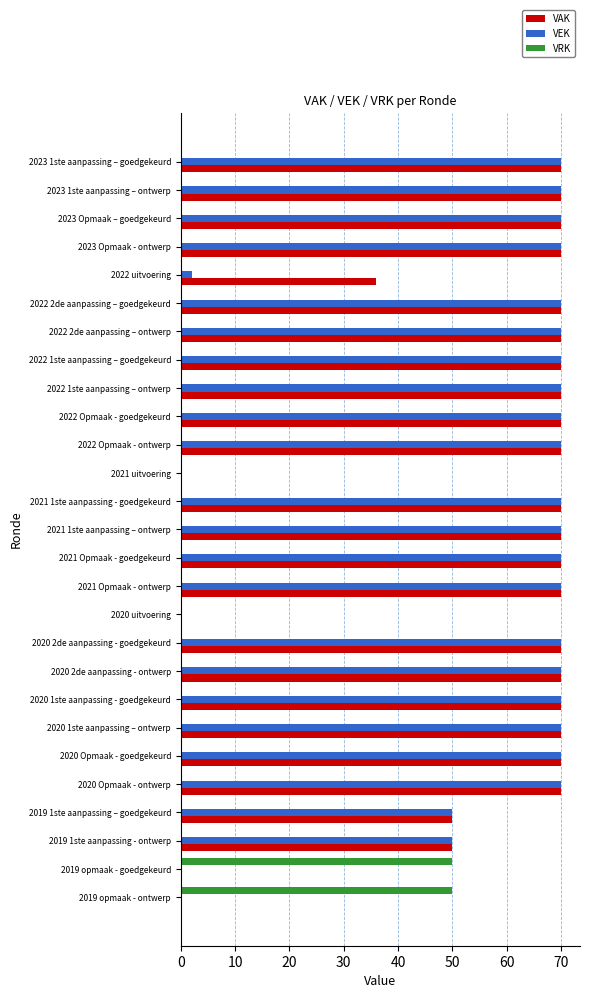

What is the sum of all VEK values?

1502